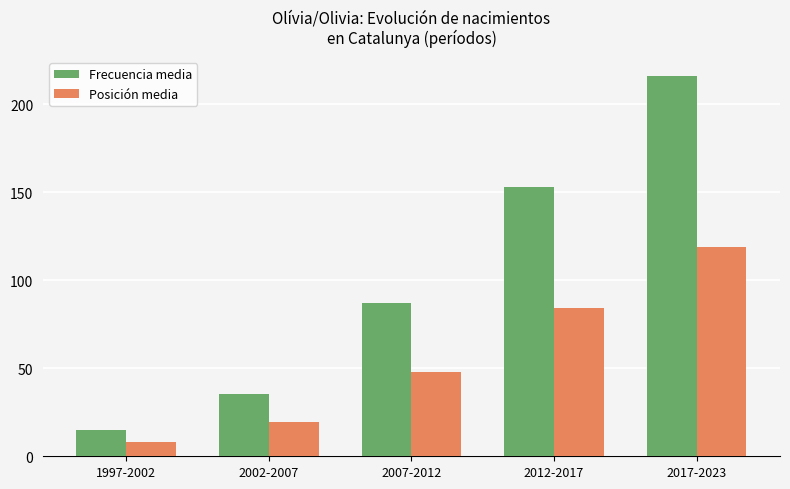

How many categories are shown in the chart?

5